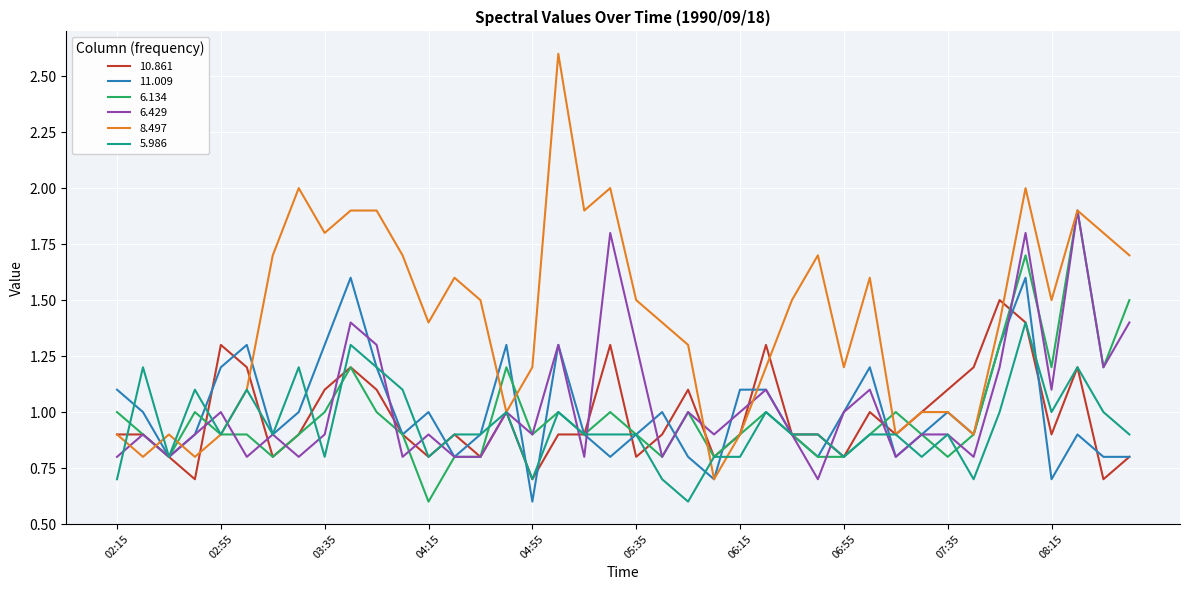

What is the maximum value shown in the chart?

2.6